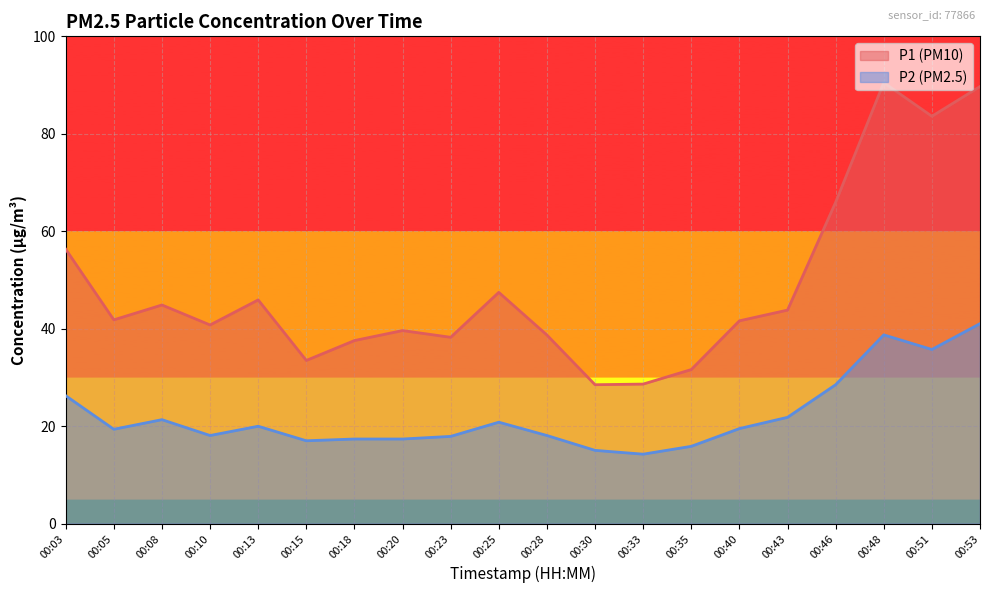

At which label does P1 reach its minimum?

00:30